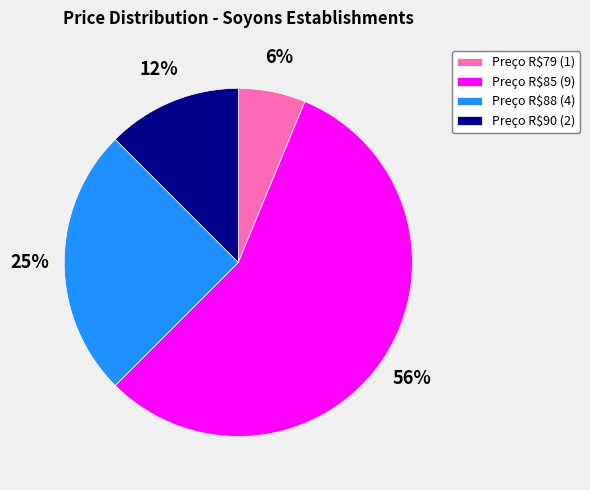

Which slice is the smallest?

Preço R$79 (1)